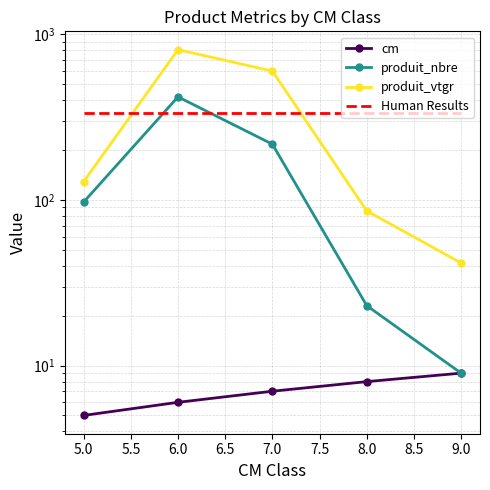

True or false: produit_vtgr and produit_nbre cross at least once.

False